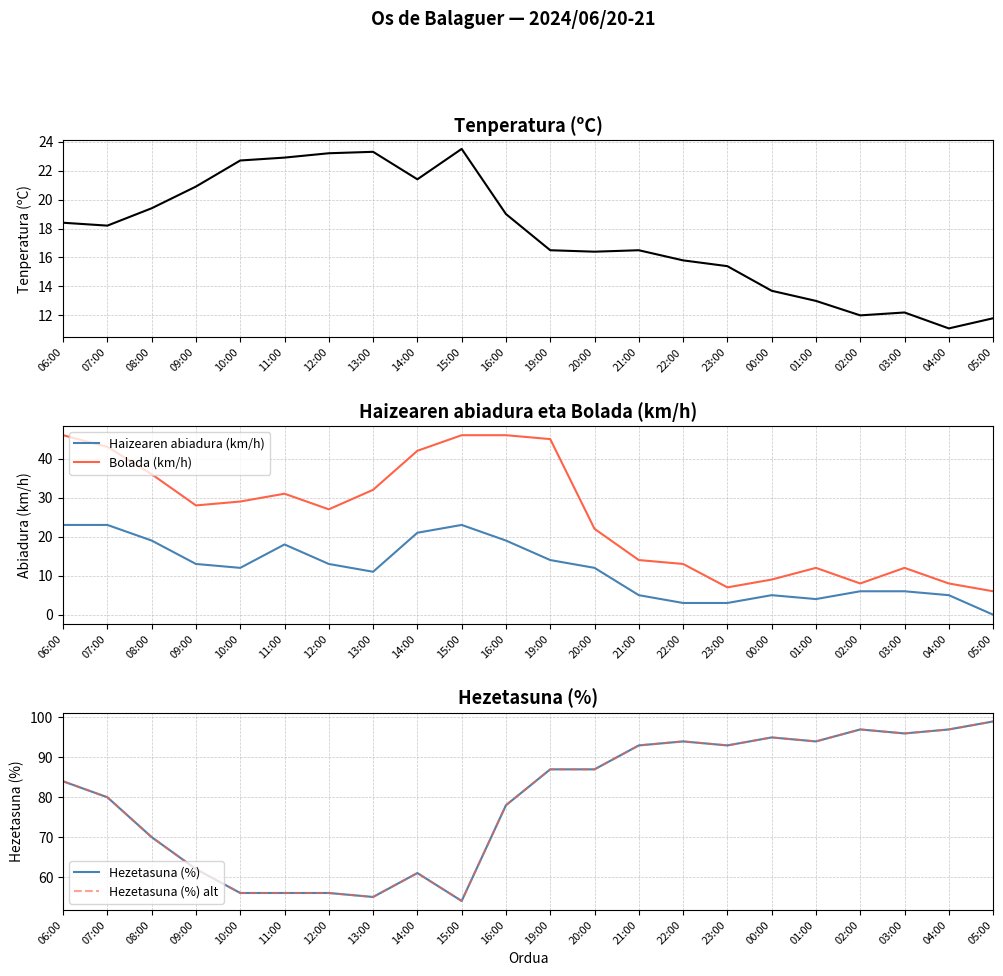

Which category has the highest value across all series?

05:00